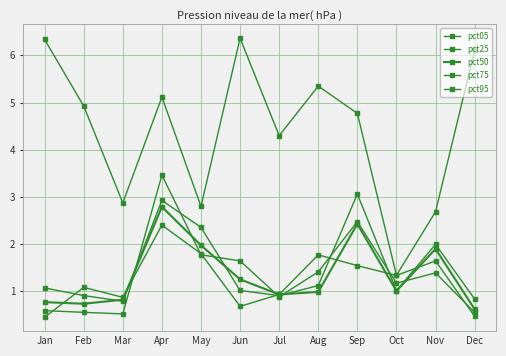

How many lines are shown in the chart?

5